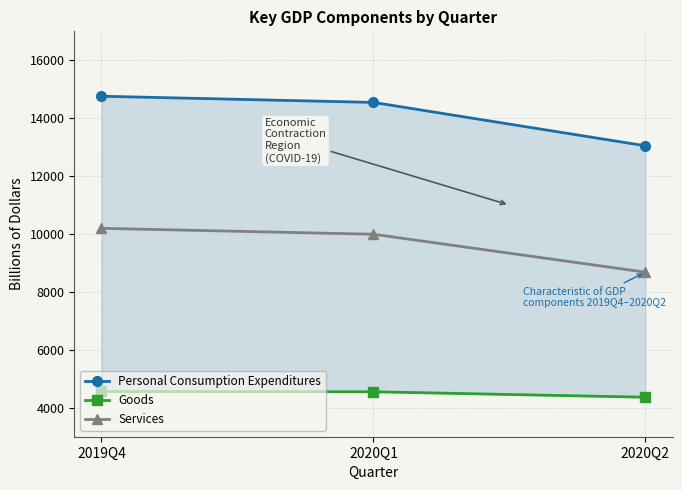

Rank the categories by Services value from lowest to highest.

2020Q2, 2020Q1, 2019Q4